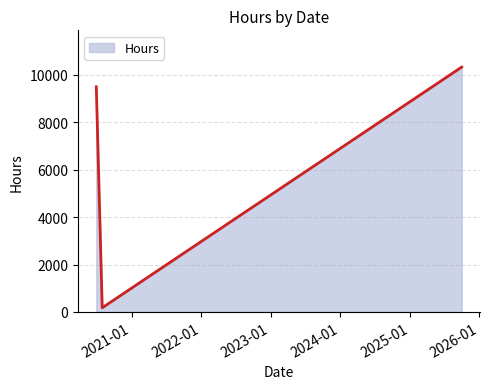

What is the greatest value displayed?

10320